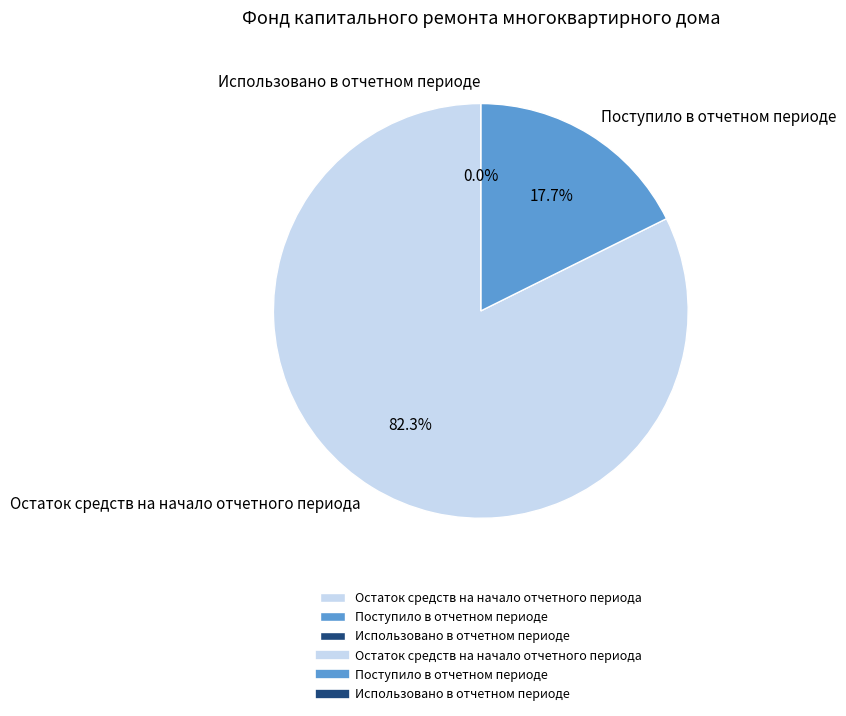

Which slice is the smallest?

Использовано в отчетном периоде